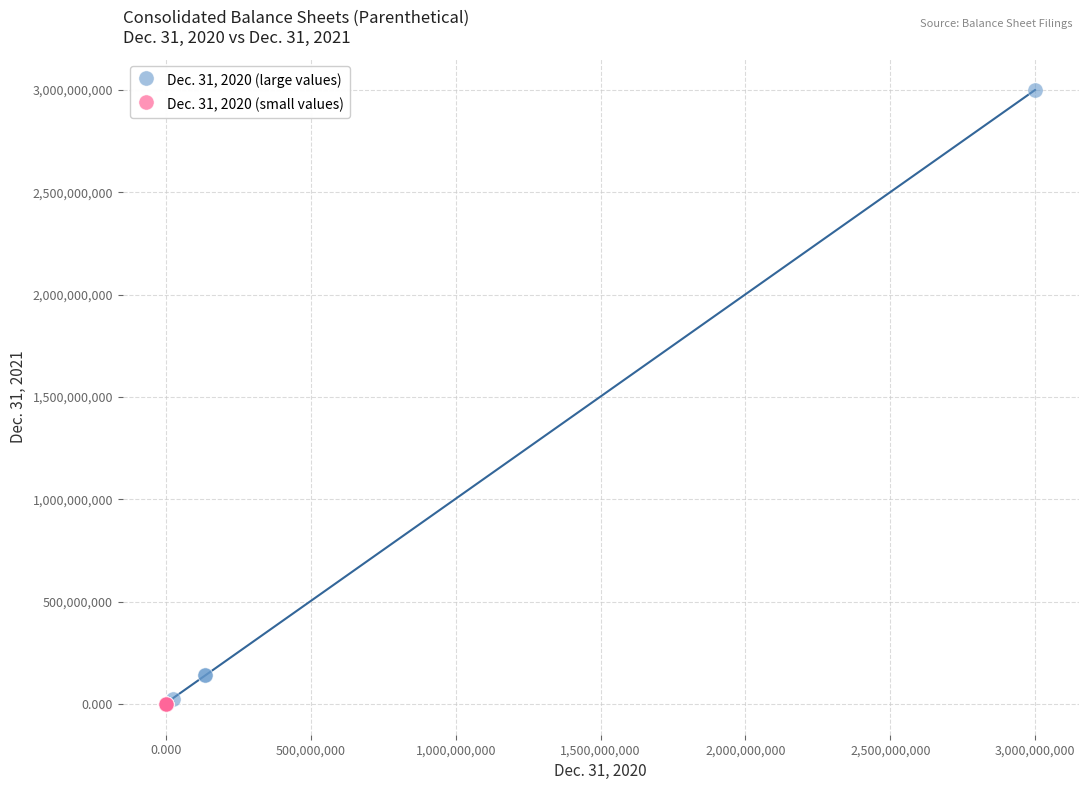

Which series reaches the maximum Y coordinate?

Dec. 31, 2020 (large values)